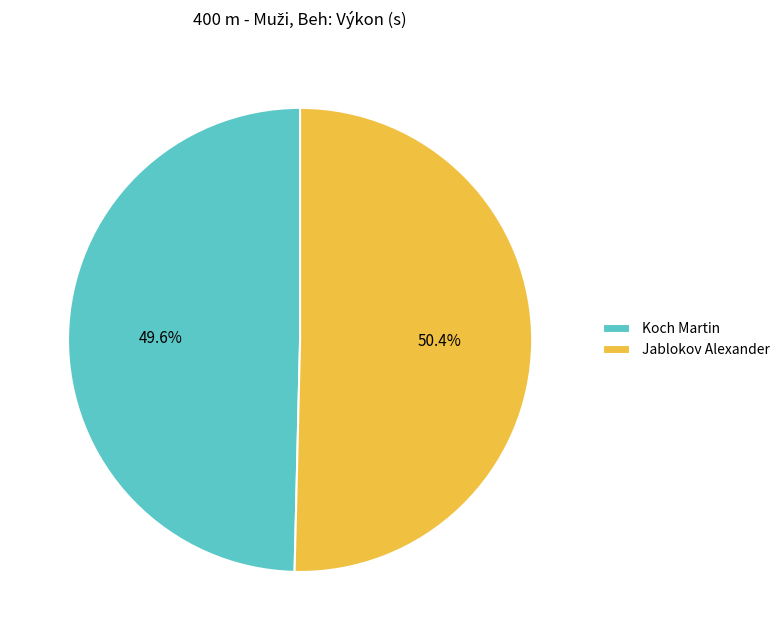

True or false: Jablokov Alexander accounts for 39% of the total.

False